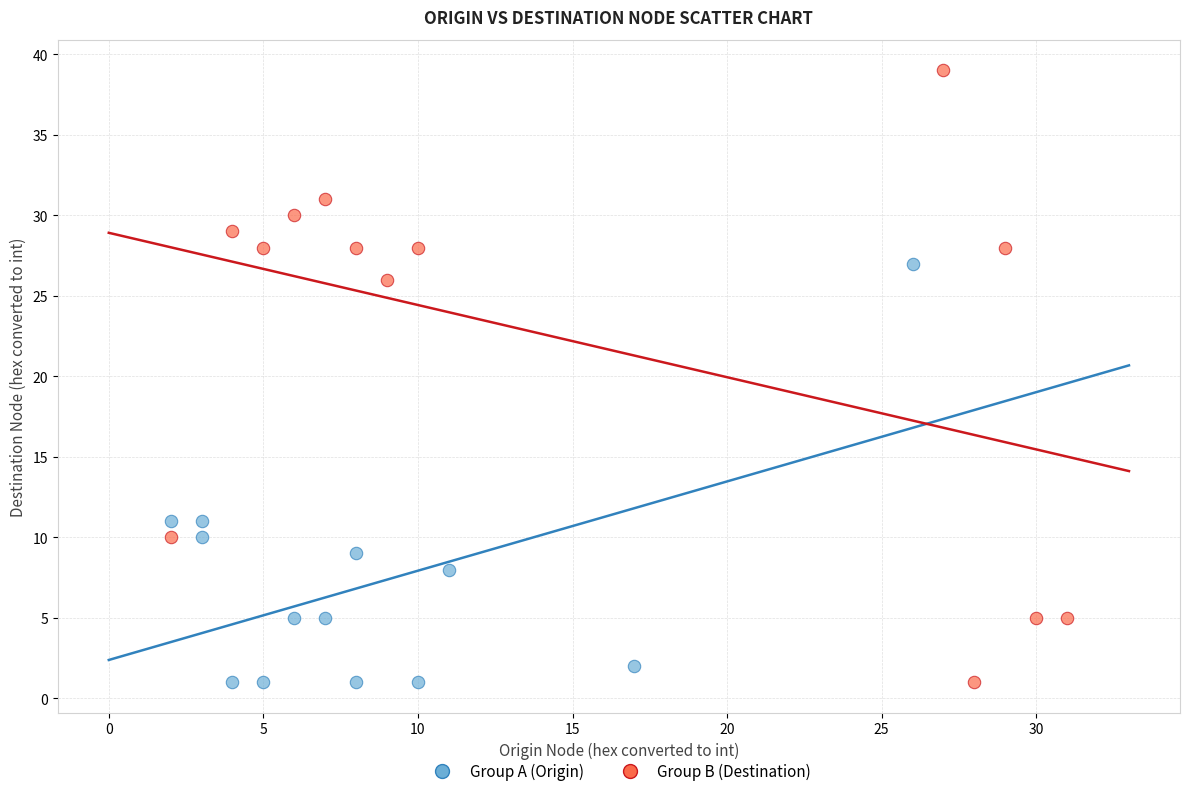

Which series has the widest spread of Y values?

Group B (Destination)